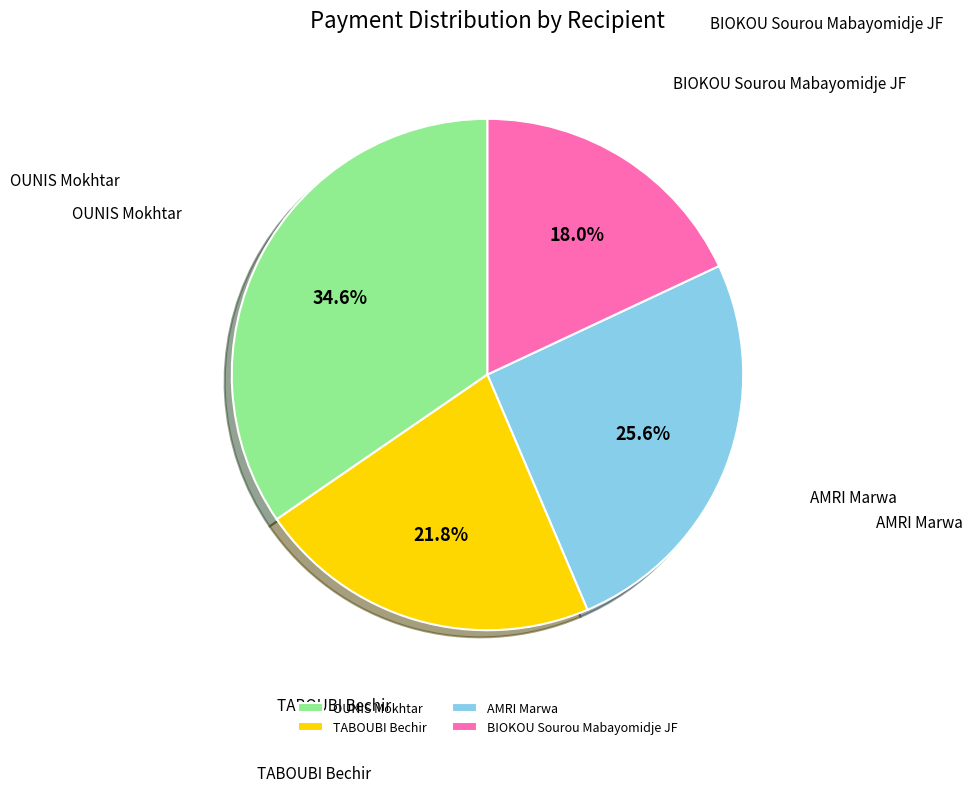

The BIOKOU Sourou Mabayomidje JF slice represents 26% of the pie. True or false?

False